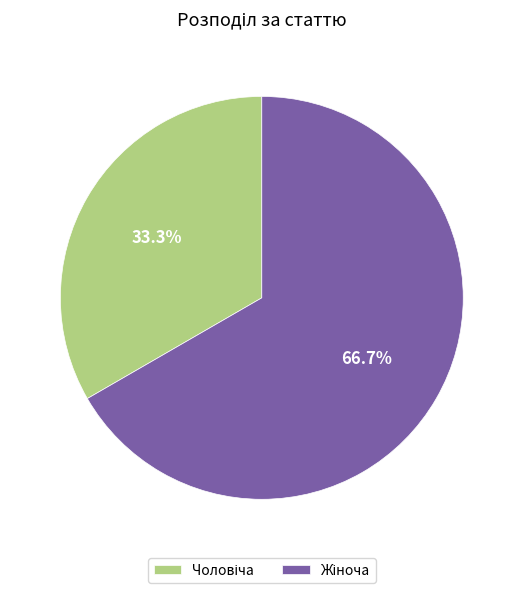

Is there any slice that represents more than half of the pie?

Yes